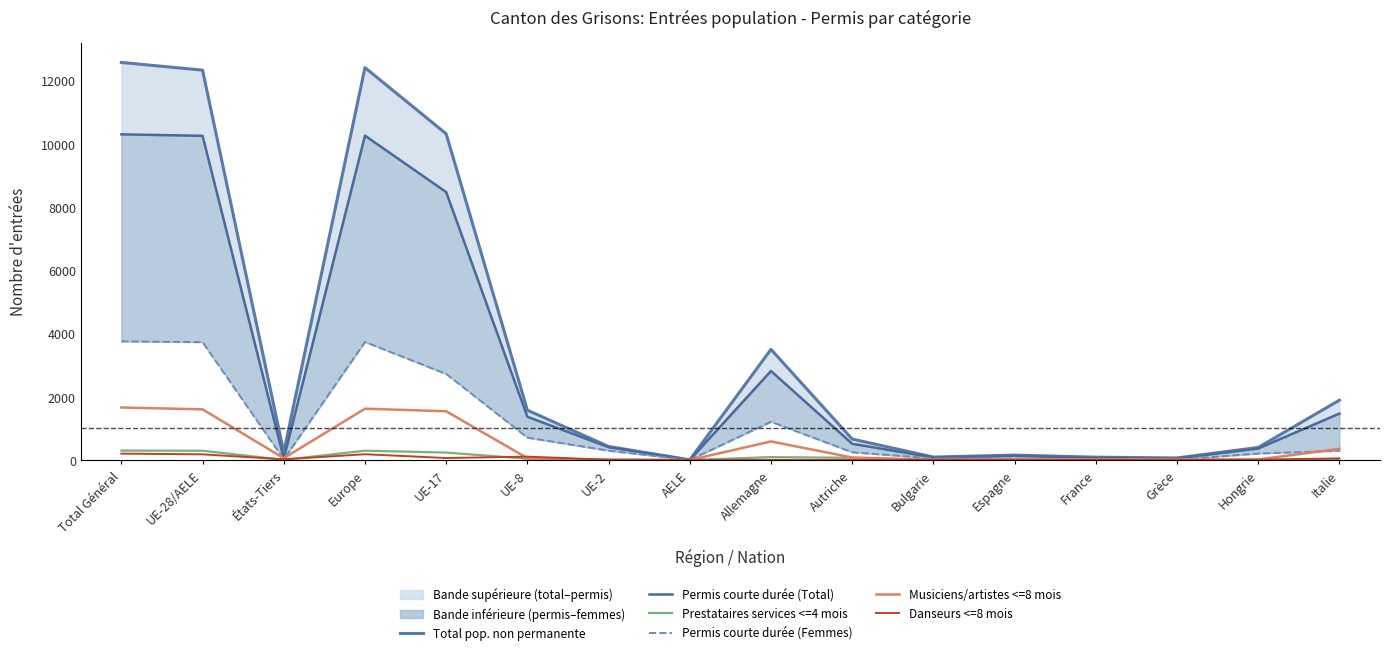

Is this an area chart (filled region under the line)?

No